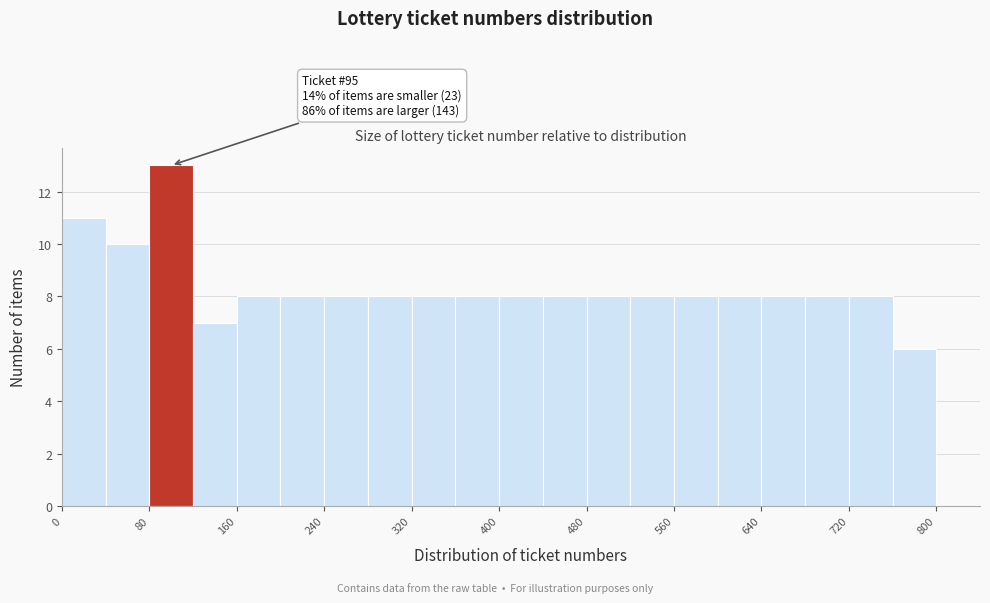

Over which range of the x-axis is the bar tallest?

80 to 120